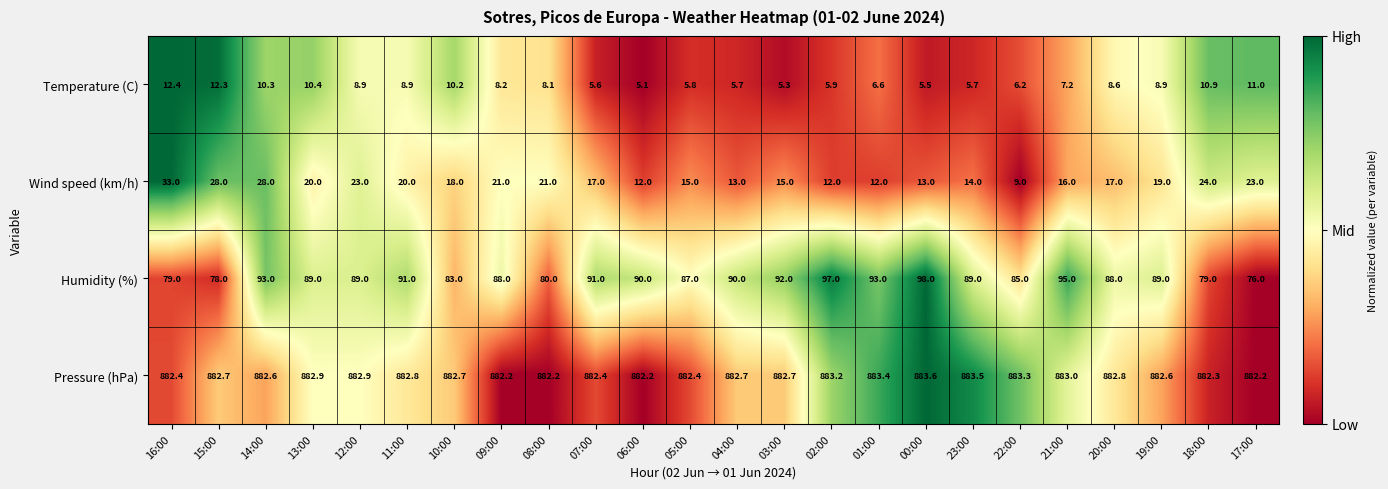

Is it true that Temperature (C) equals 17.2 at 16:00?

False